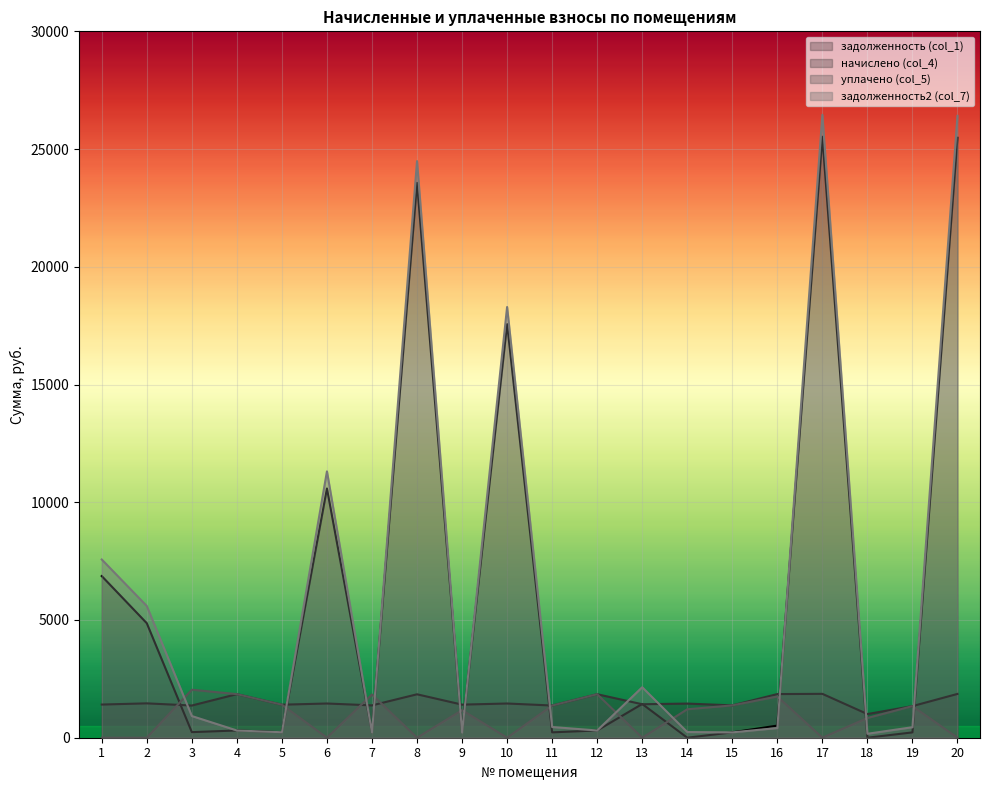

At which label is уплачено (col_5) closest to 1019?

9